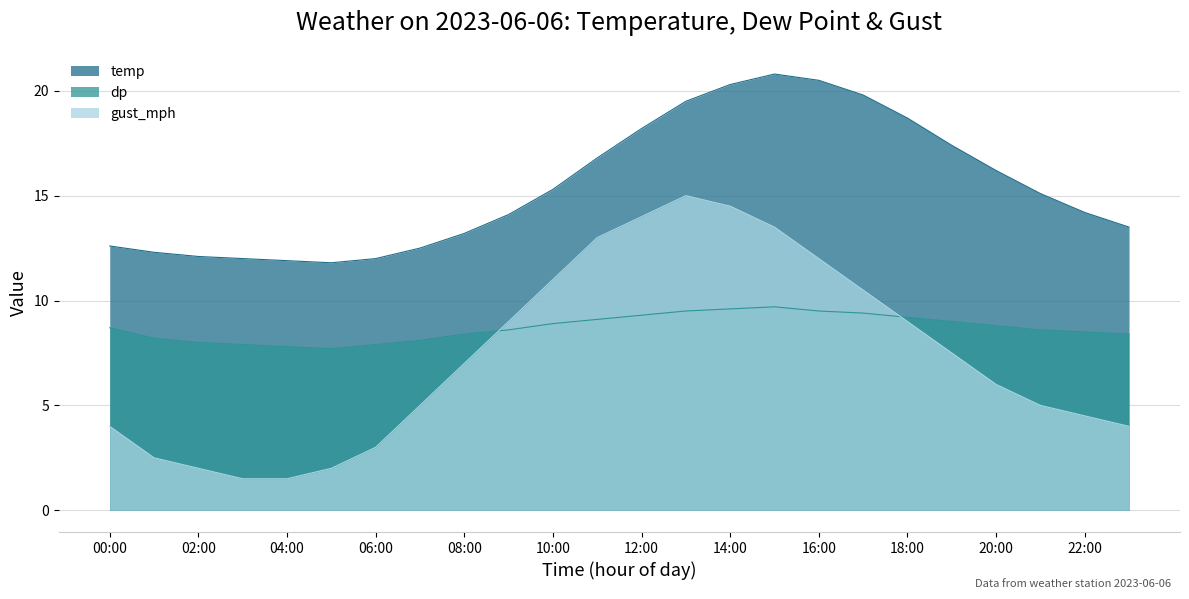

What position from the left is 08:00?

9